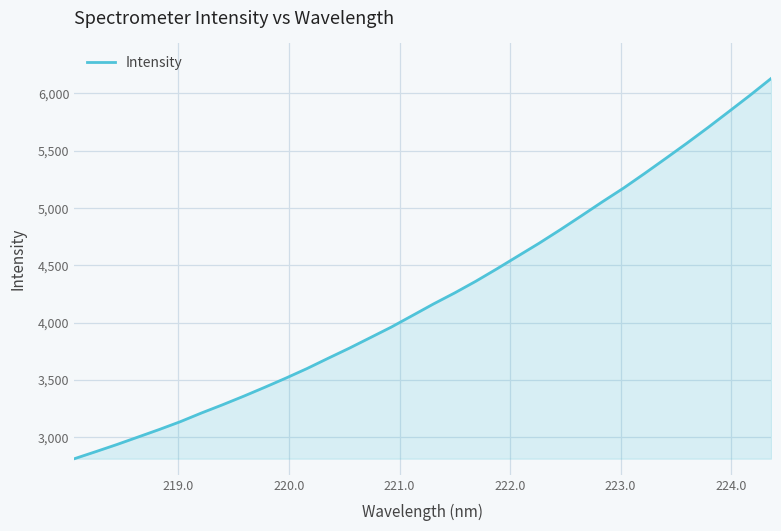

What is the difference between the second highest and second lowest values?

3110.2